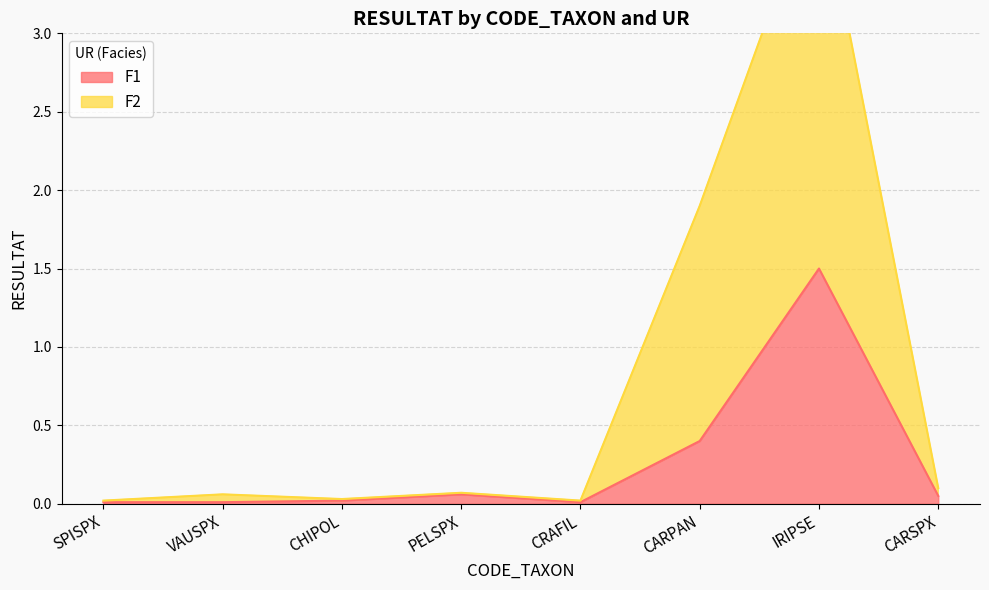

What is the difference between the second highest and minimum values in the F1 series?

0.4